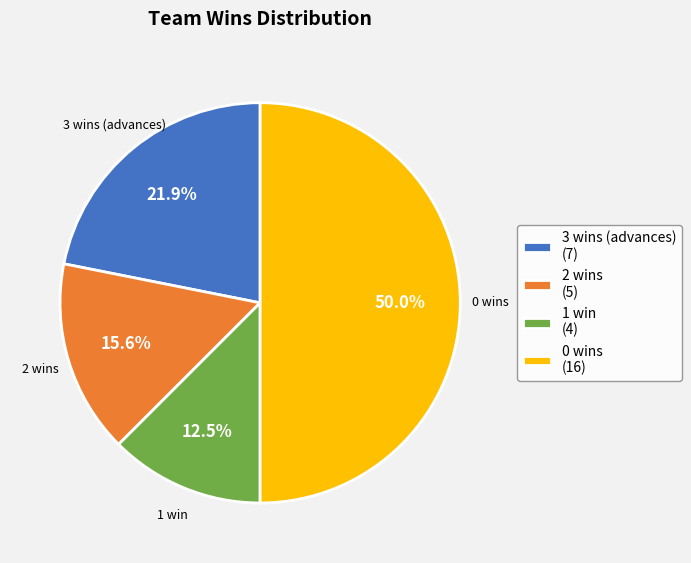

Count the number of slices in the pie.

4